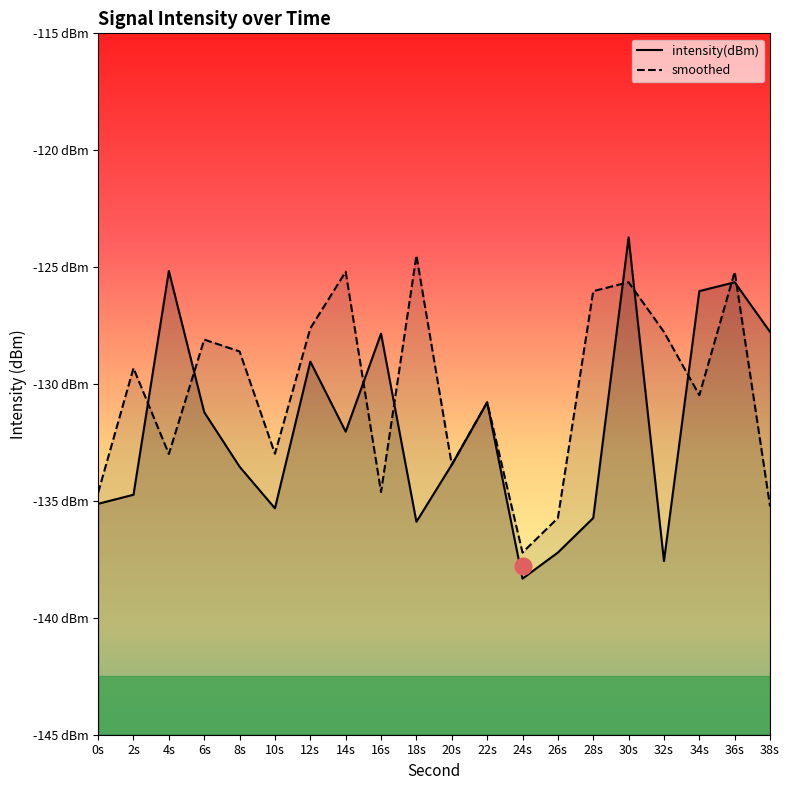

True or false: smoothed has a value of -135.2 at 38s.

True